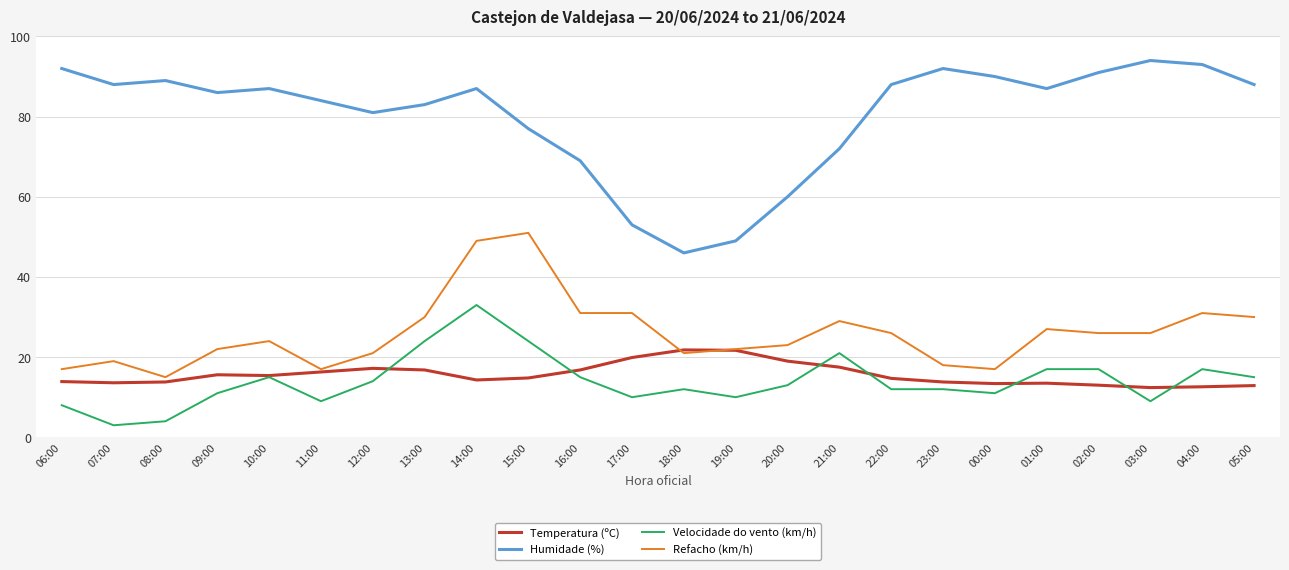

At which category does Velocidade do vento (km/h) reach its first local peak?

10:00